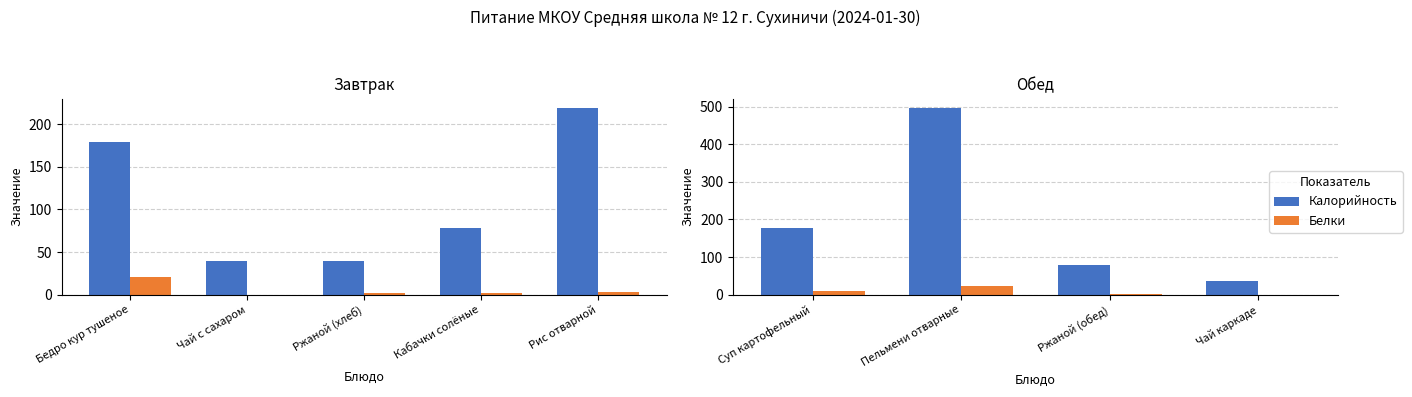

What is the difference between the maximum and minimum values in the Белки series?

22.8